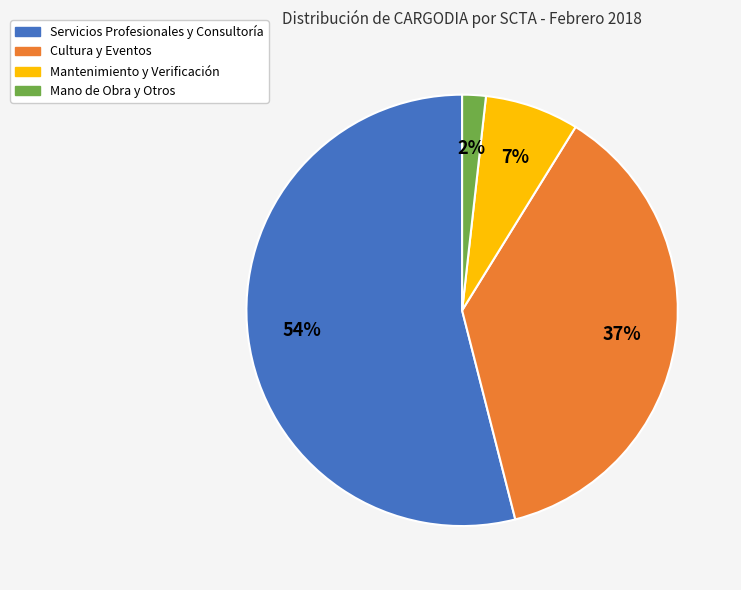

True or false: Servicios Profesionales y Consultoría accounts for 63% of the total.

False